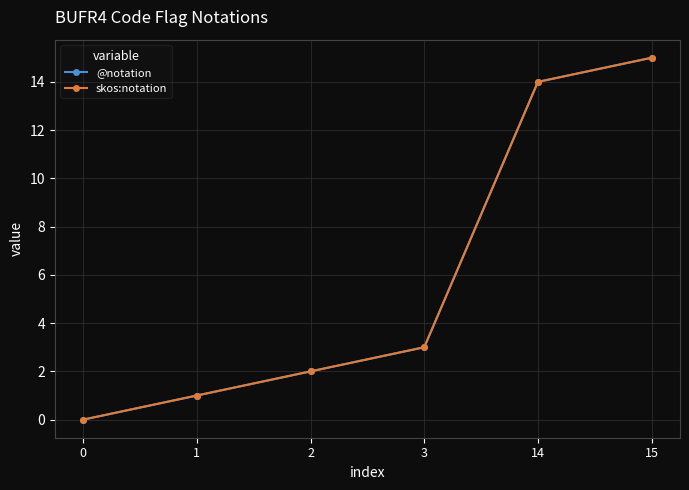

What is the sum of the skos:notation values at 1 and 15?

16